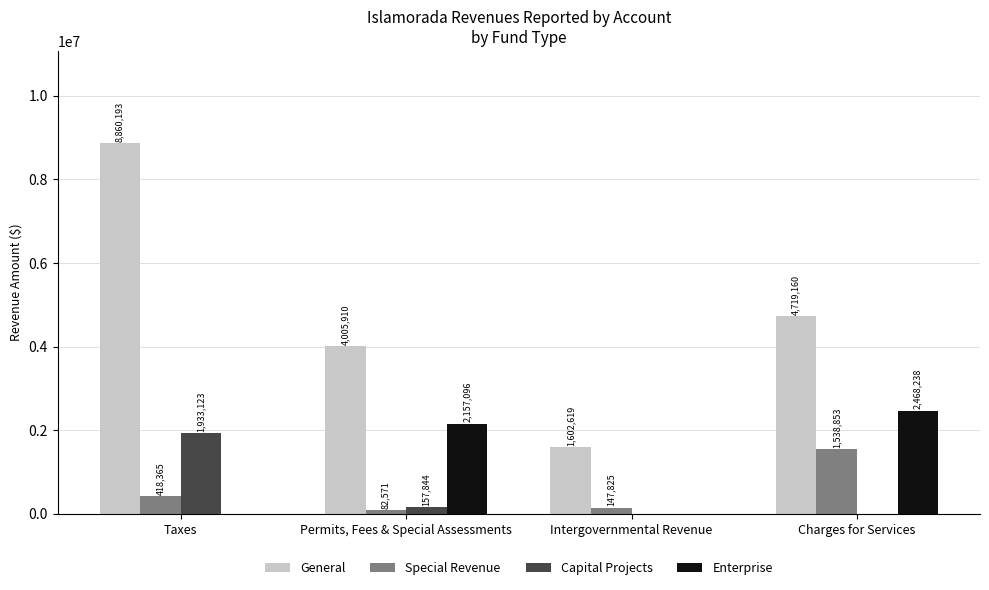

What are all the series names shown in the legend?

General, Special Revenue, Capital Projects, Enterprise